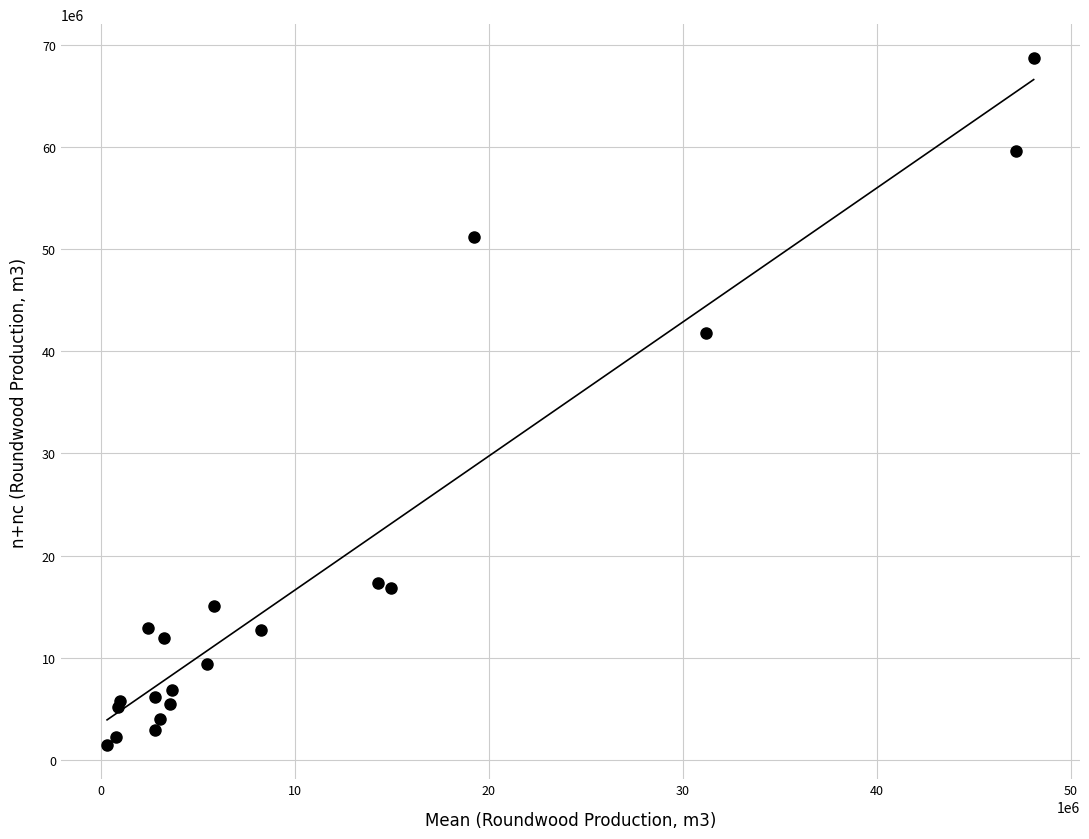

What Y value in the scatter plot is closest to 35065840?

41778005.6